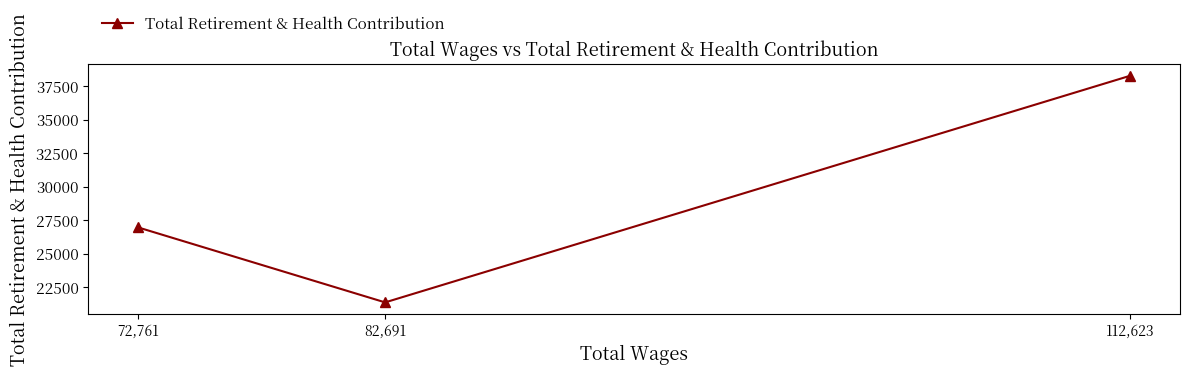

How many data points are less than 26984?

1